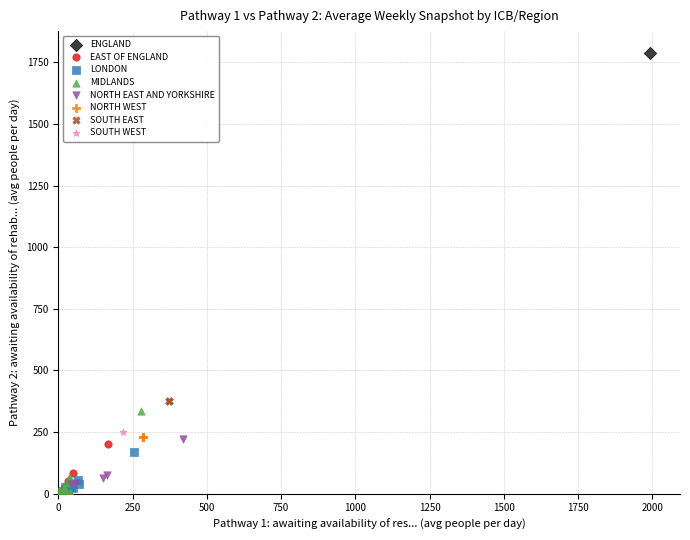

What are all the series names shown in the legend?

ENGLAND, EAST OF ENGLAND, LONDON, MIDLANDS, NORTH EAST AND YORKSHIRE, NORTH WEST, SOUTH EAST, SOUTH WEST